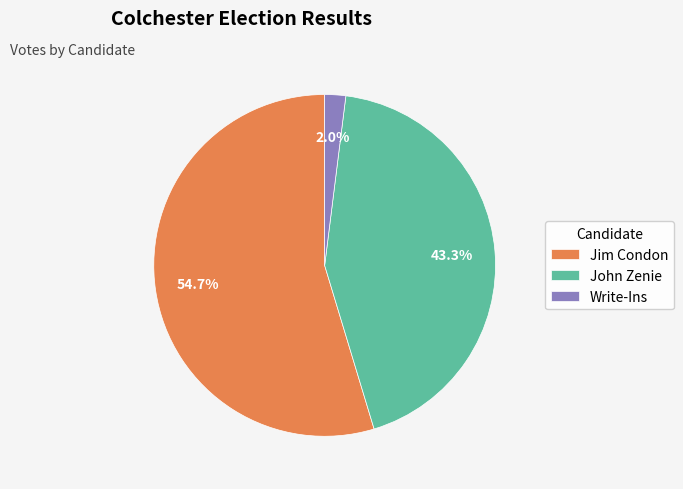

To the nearest percent, what is the average slice percentage?

33%